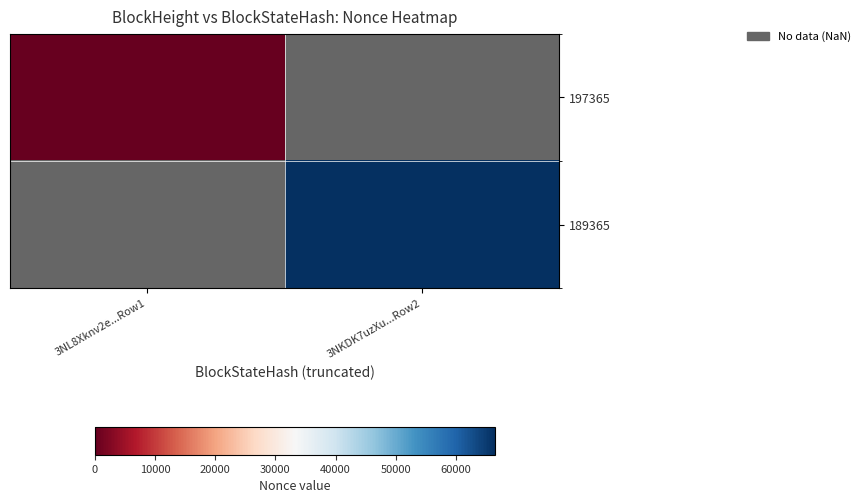

At which label does 197365 reach its minimum?

3NL8Xknv2e...Row1